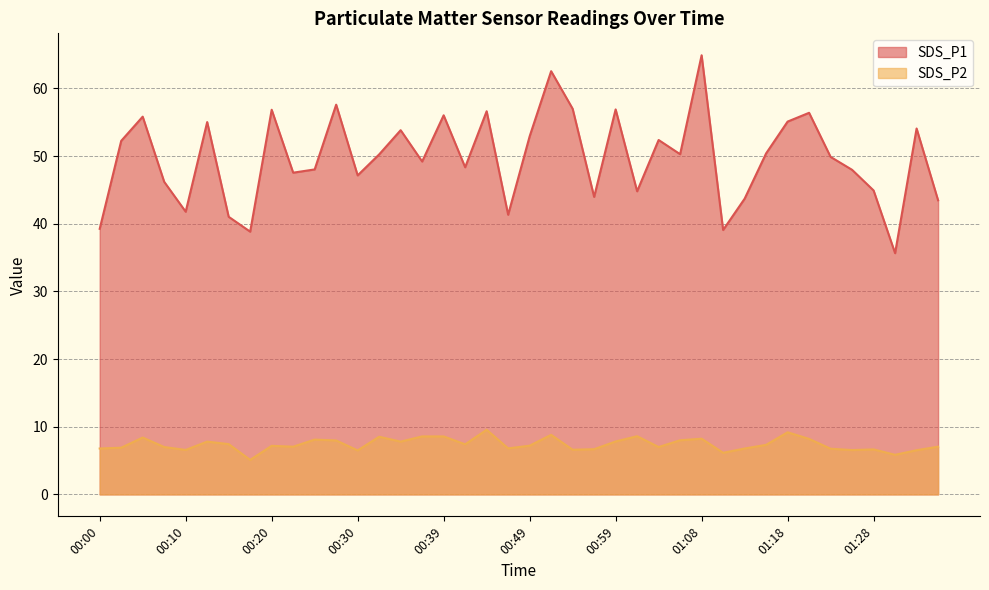

Where does the SDS_P2 series first go above 7?

00:05